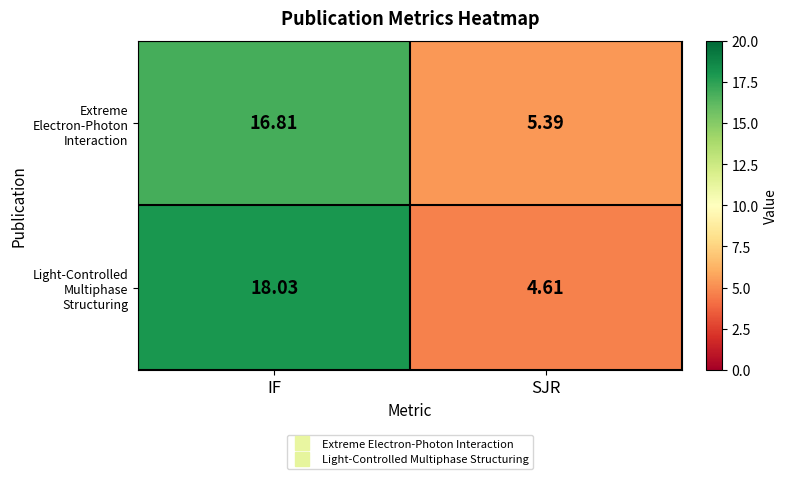

Rank the series by their maximum value, from highest to lowest.

Light-Controlled Multiphase Structuring, Extreme Electron-Photon Interaction